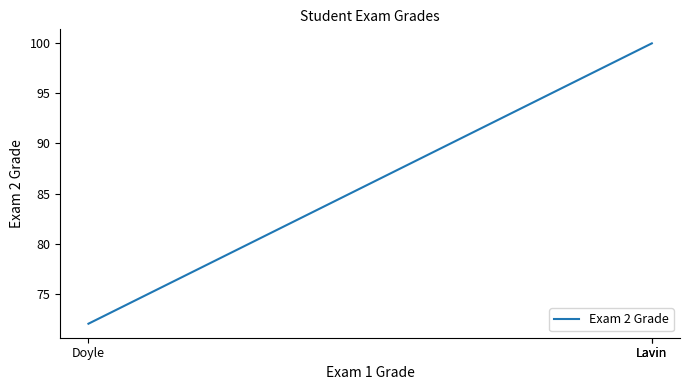

Which category has the highest value across all series?

Lavin